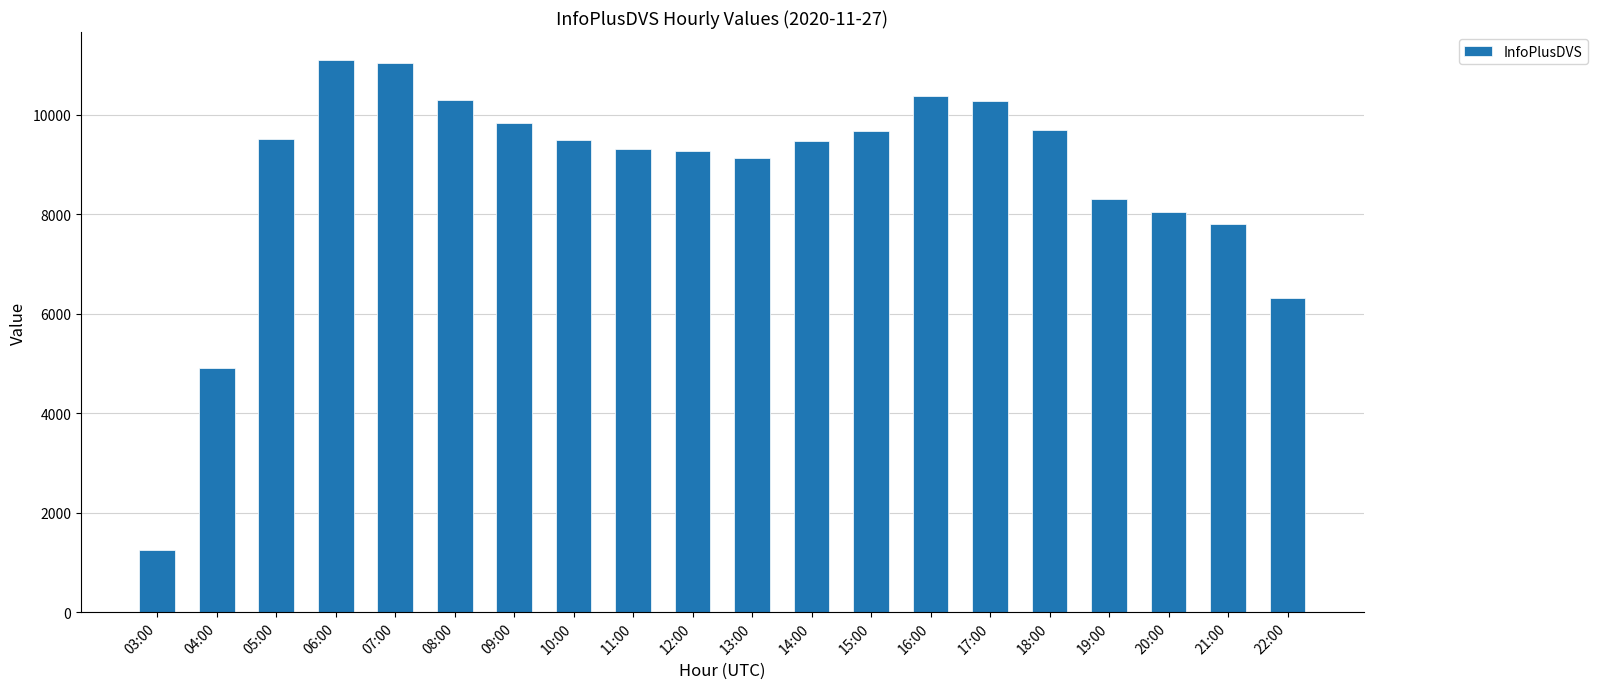

What position from the right is 21:00?

2